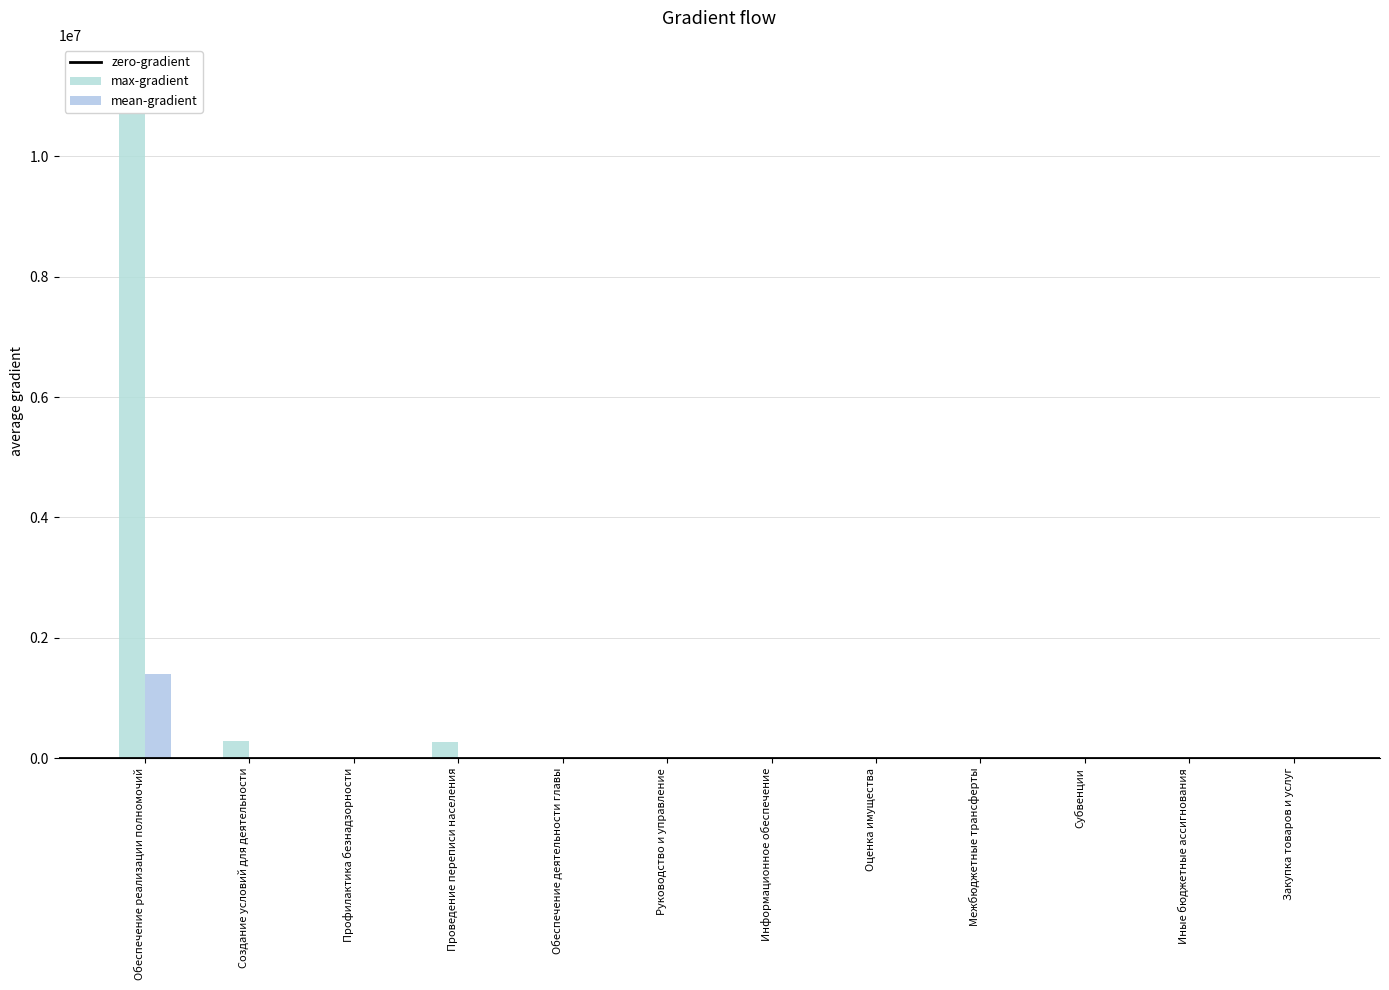

Reading left to right, list all the values displayed in this chart.

max-gradient (2020): 11290180.1	286954.0	0.0	271654.0	0.0	0.0	0.0	0.0	0.0	0.0	0.0	0.0
mean-gradient (2021): 1393182.0	0.0	0.0	0.0	0.0	0.0	0.0	0.0	0.0	0.0	0.0	0.0